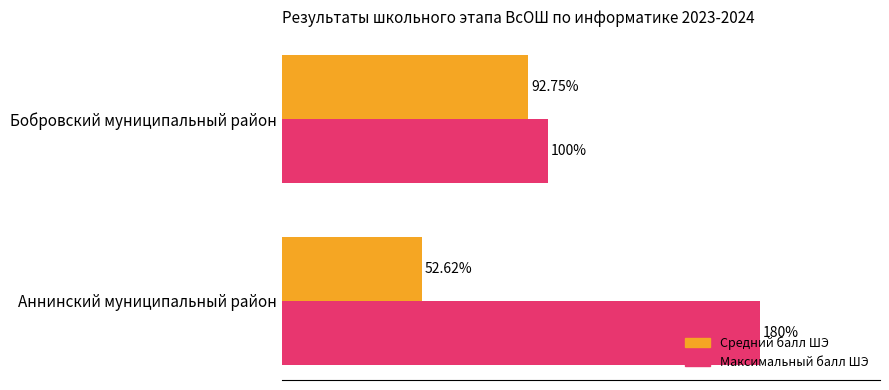

Where is Средний балл ШЭ nearest to the value 72?

Аннинский муниципальный район